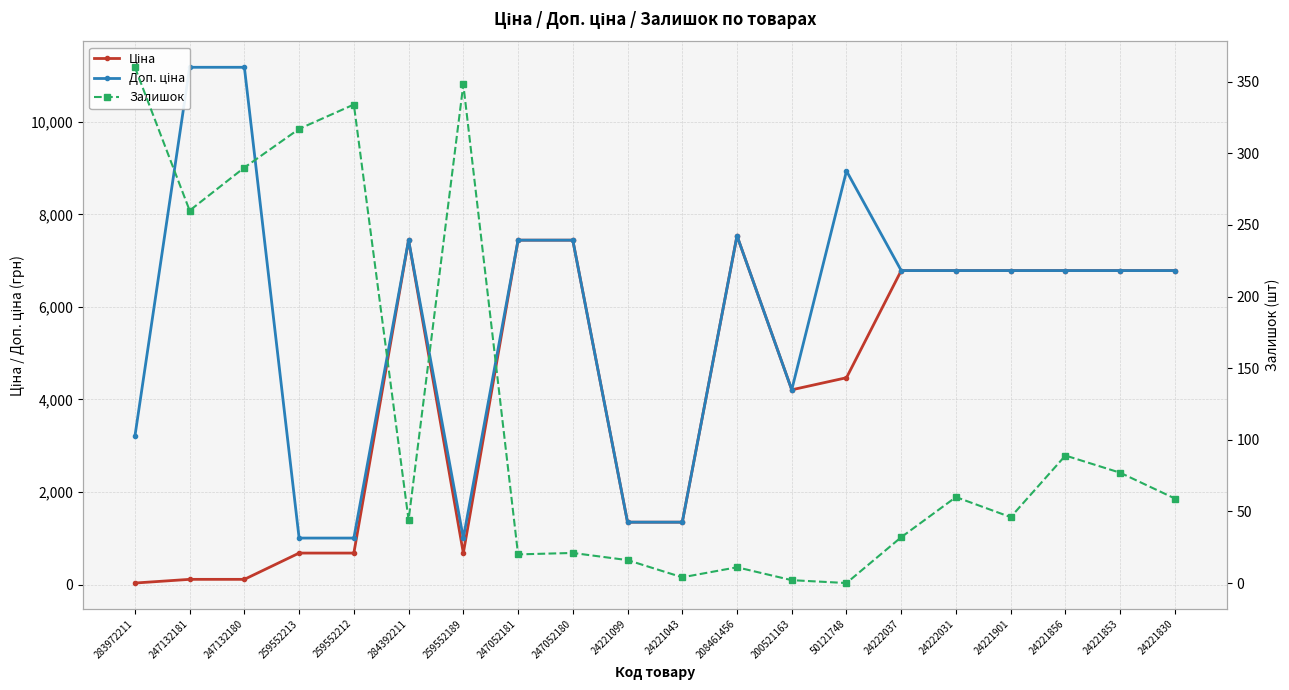

True or false: Залишок and Доп. ціна cross at least once.

False